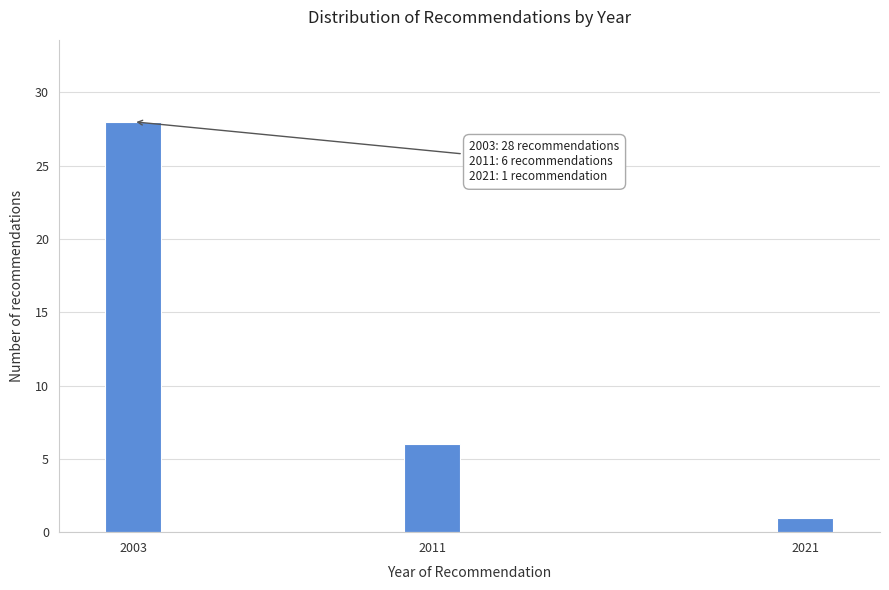

Reading left to right, list all the values displayed in this chart.

28	6	1